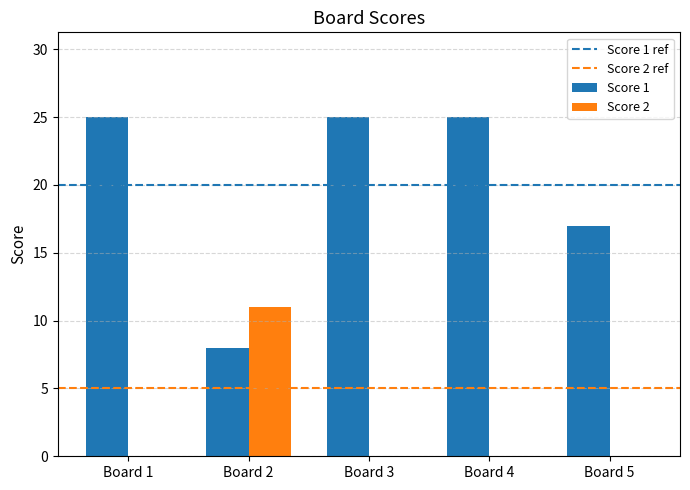

What is the sum of the Score 1 values at Board 1 and Board 5?

42